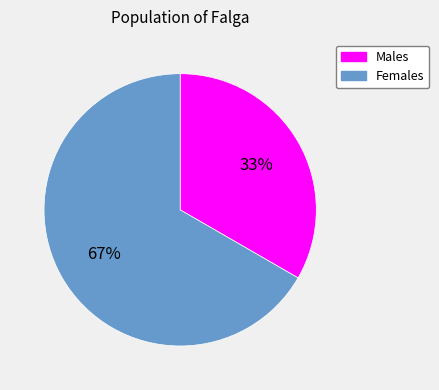

What percentage is the Males slice, to the nearest percent?

33%